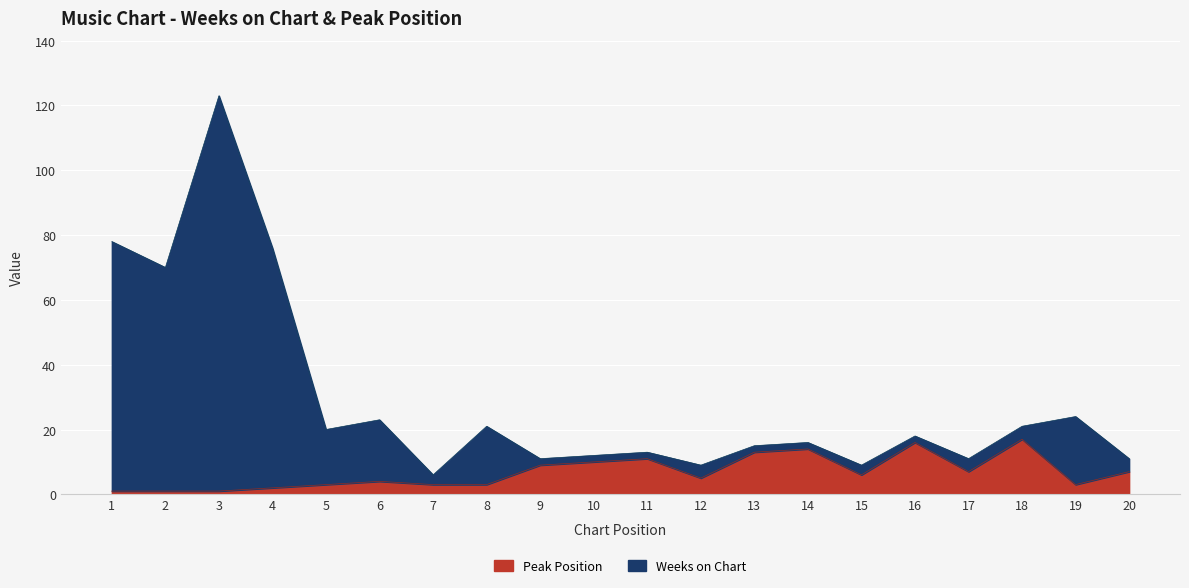

What value does the Peak Position series have at 4?

2